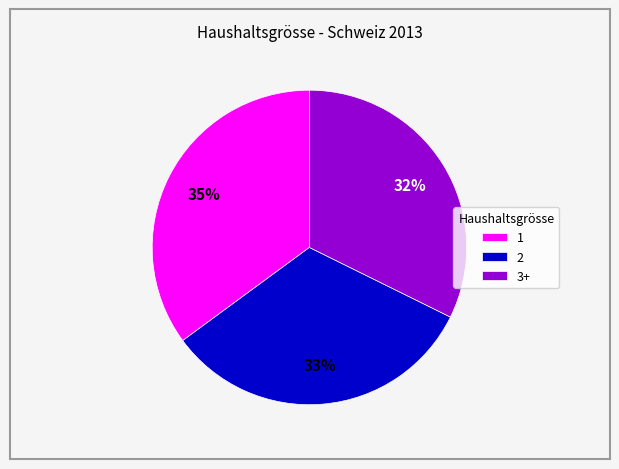

How many segments does this pie chart have?

3